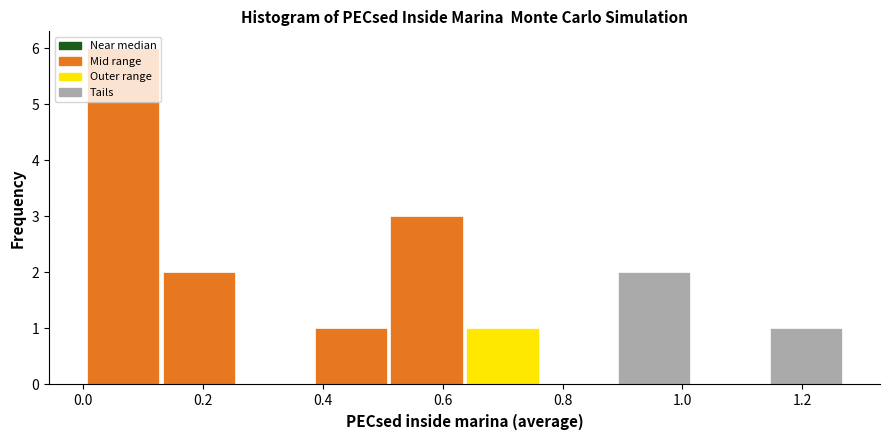

Reading left to right, list every bar in this chart as the range it spans on the x-axis followed by its height. Neither the bar edges nor the heights are printed on the chart, so give them approximately, as read against the axes.

0.00 to 0.12: 6
0.12 to 0.26: 2
0.26 to 0.38: 0
0.38 to 0.50: 1
0.50 to 0.64: 3
0.64 to 0.76: 1
0.76 to 0.88: 0
0.88 to 1.02: 2
1.02 to 1.14: 0
1.14 to 1.28: 1